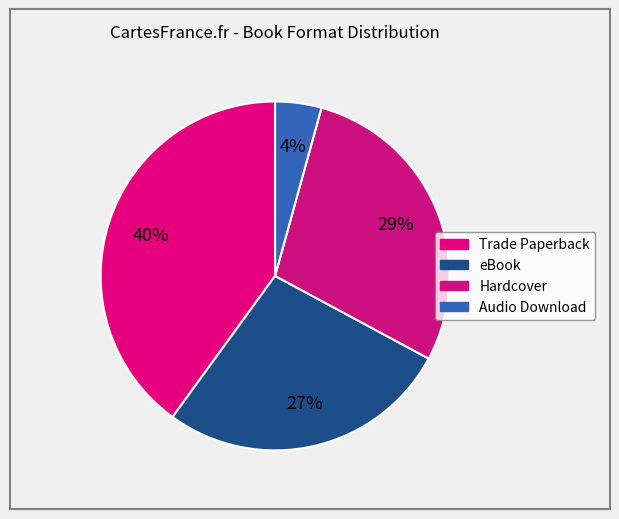

To the nearest percent, what is the average slice percentage?

25%